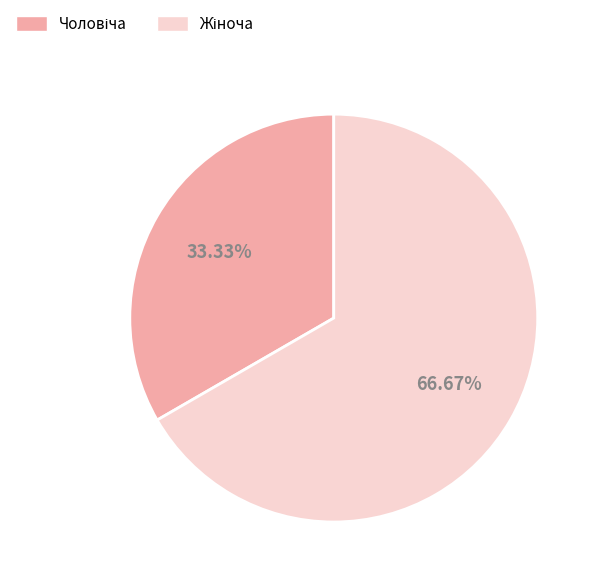

Does any single category account for the majority?

Yes